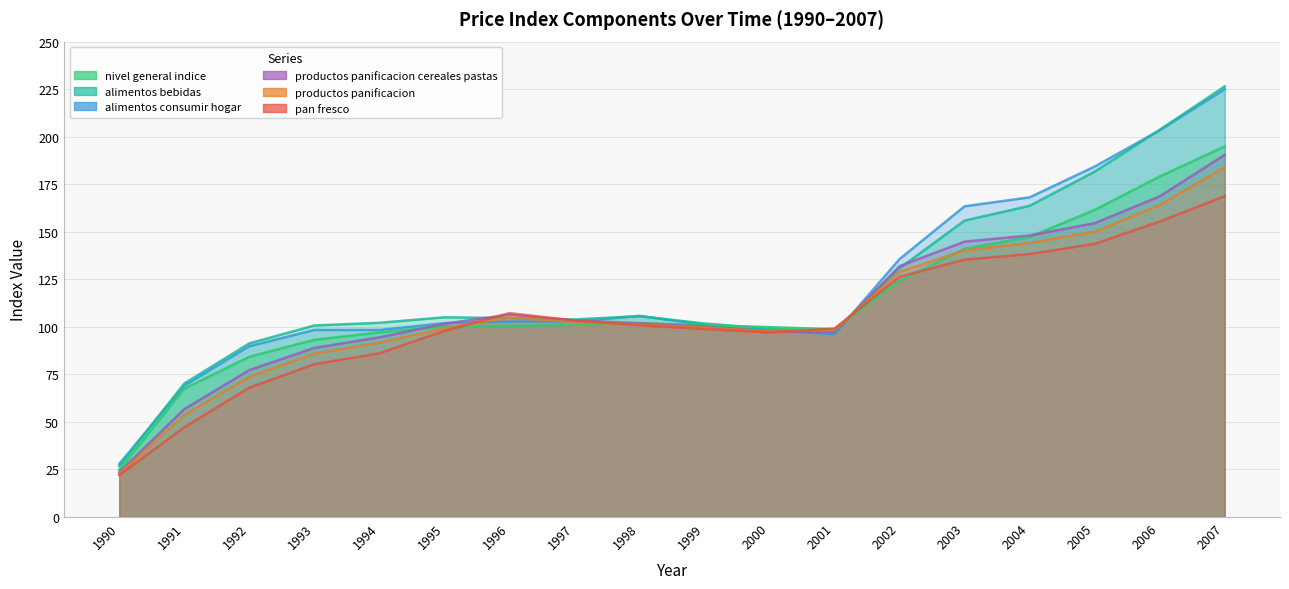

At how many categories does at least one series exceed 99?

15